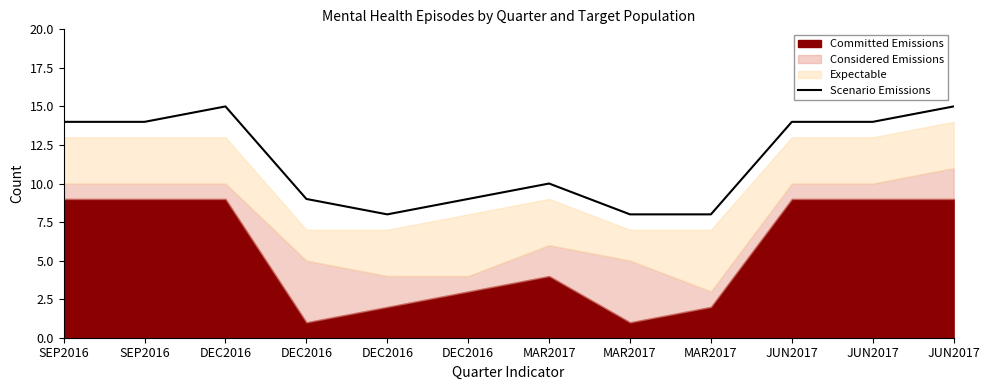

What is the change in value from SEP2016 to DEC2016?

-5